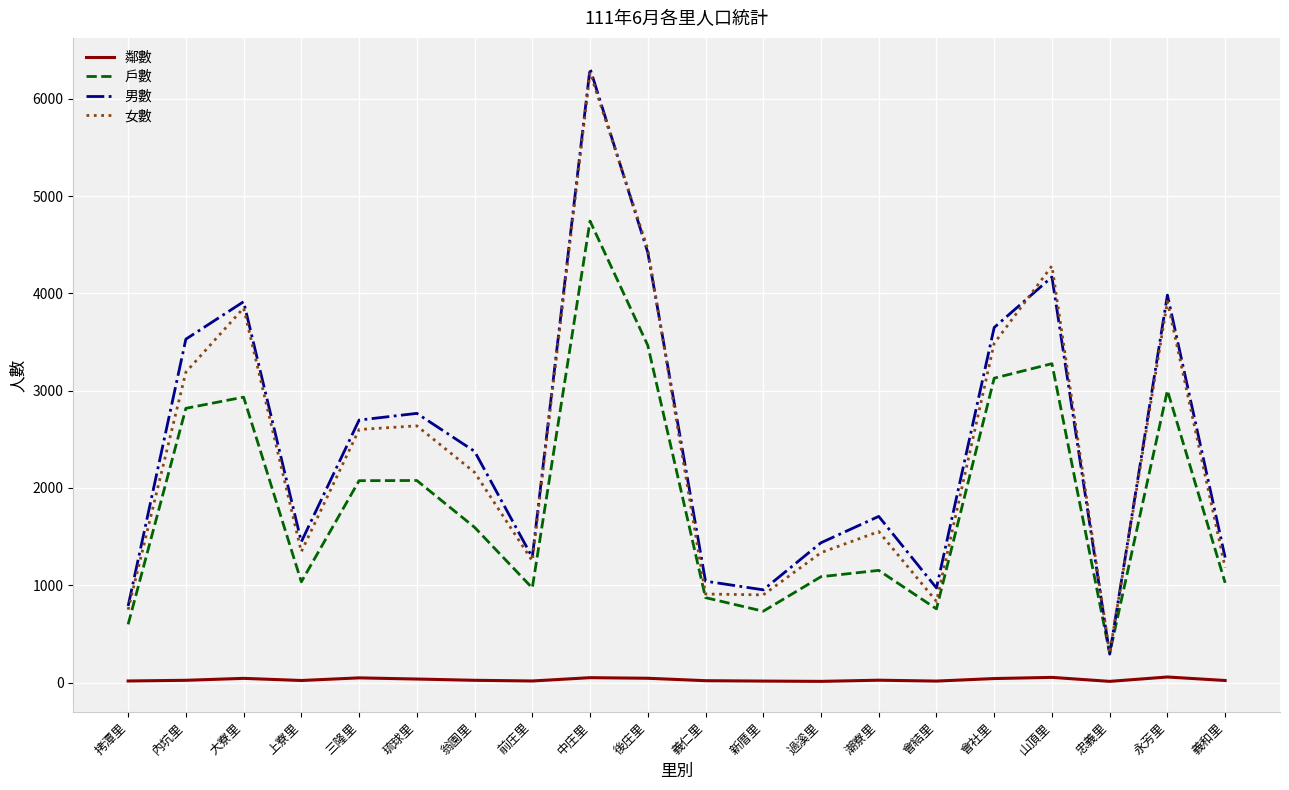

True or false: 鄰數 and 女數 intersect in this chart.

False